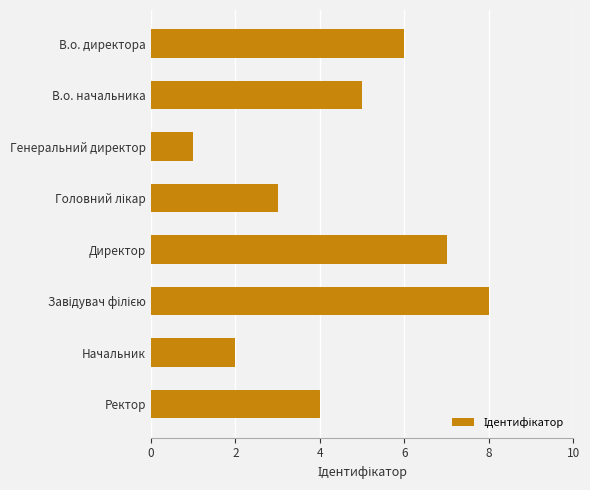

What is the difference between the second highest and second lowest values?

5